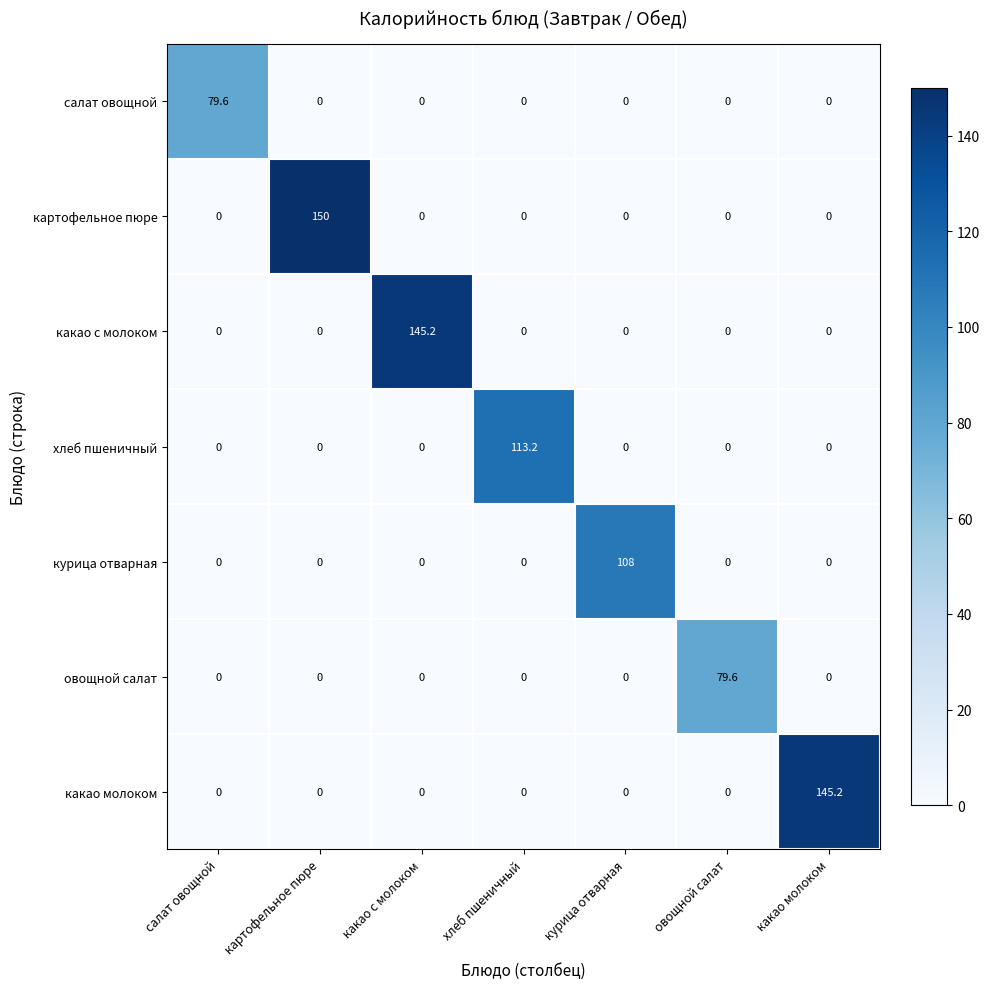

What is the total value across all series at какао с молоком?

145.2